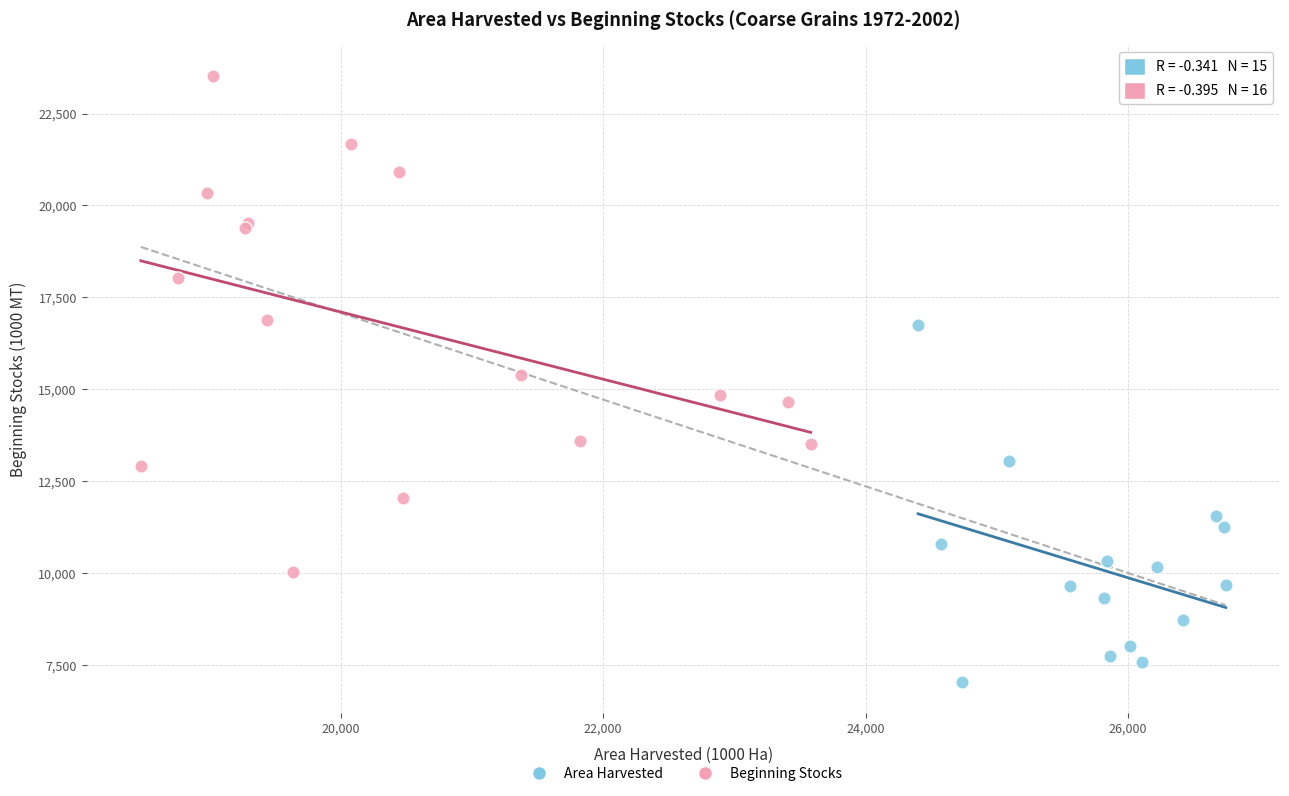

Which series contains the lowest Y value?

Area Harvested